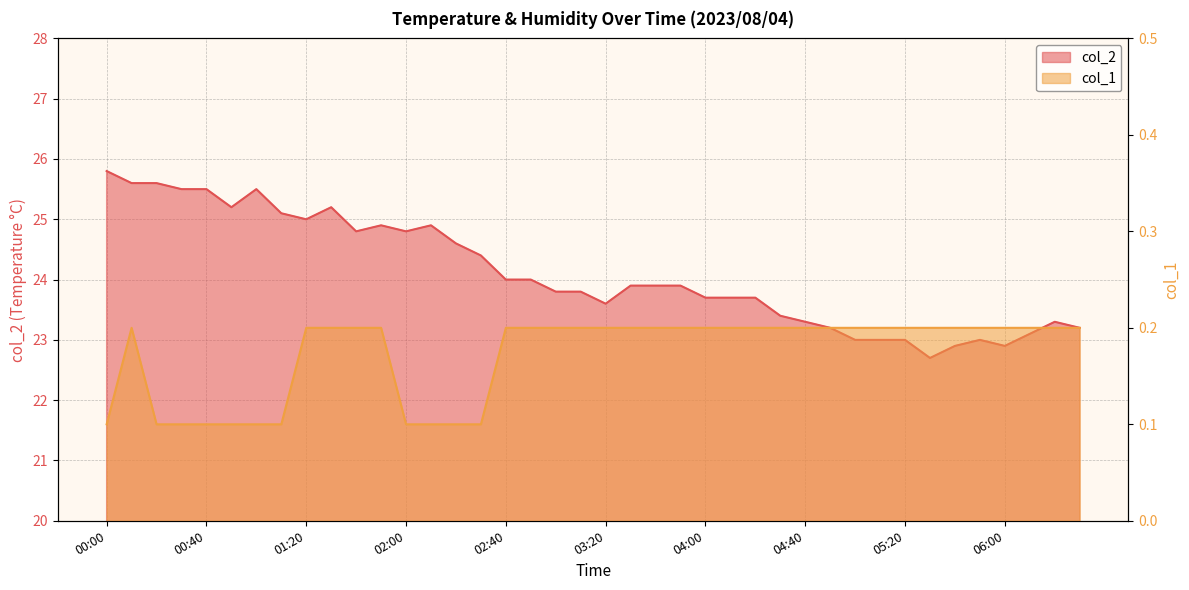

List the series in order of their peak value, highest first.

col_2, col_1